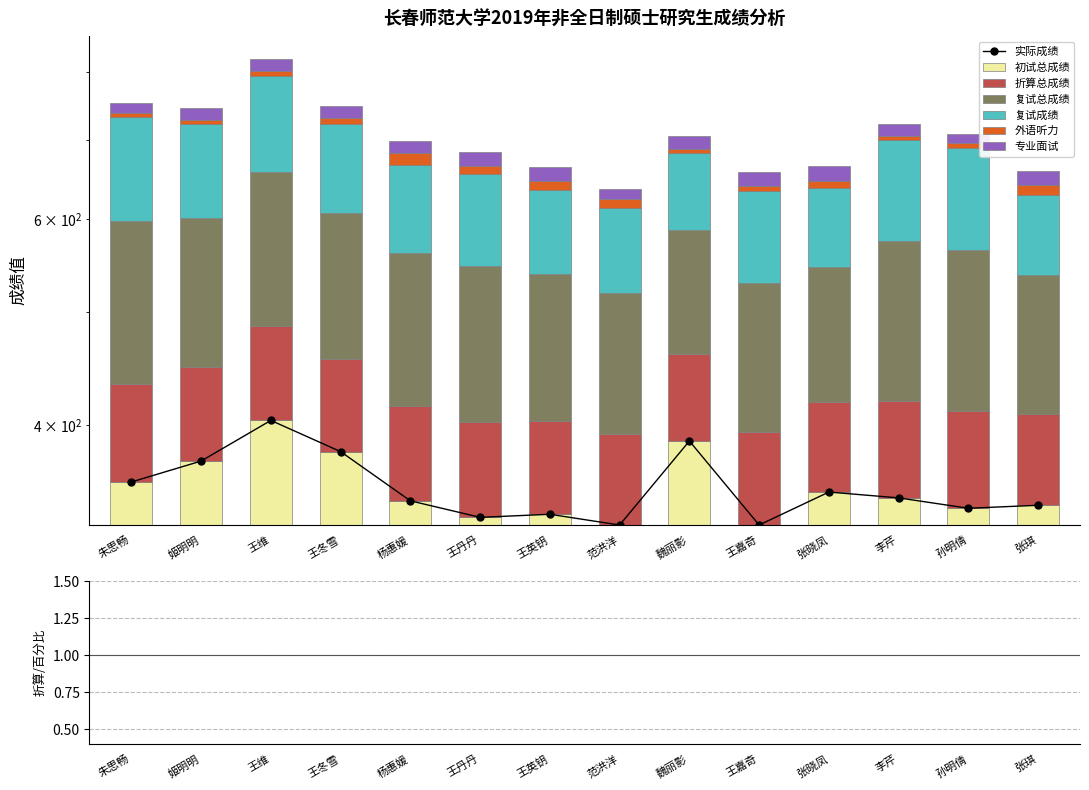

At which category is the sum across all series the highest?

王维